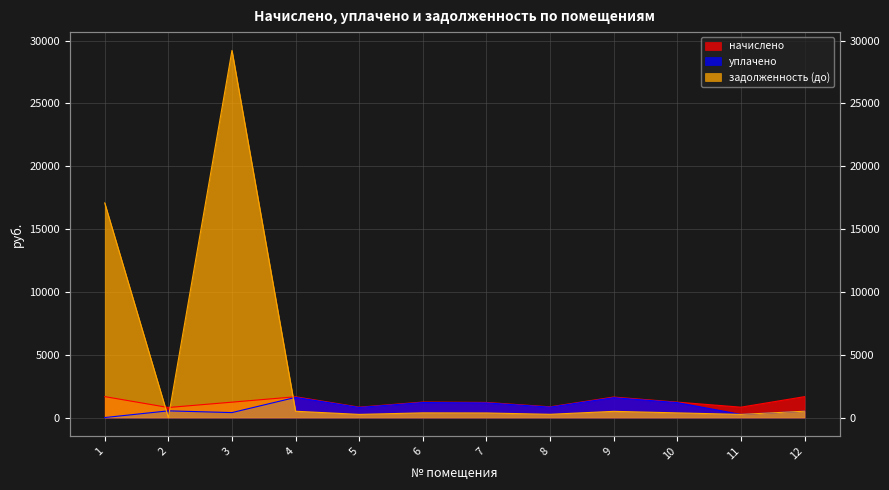

Where is the first local minimum for задолженность (до)?

2